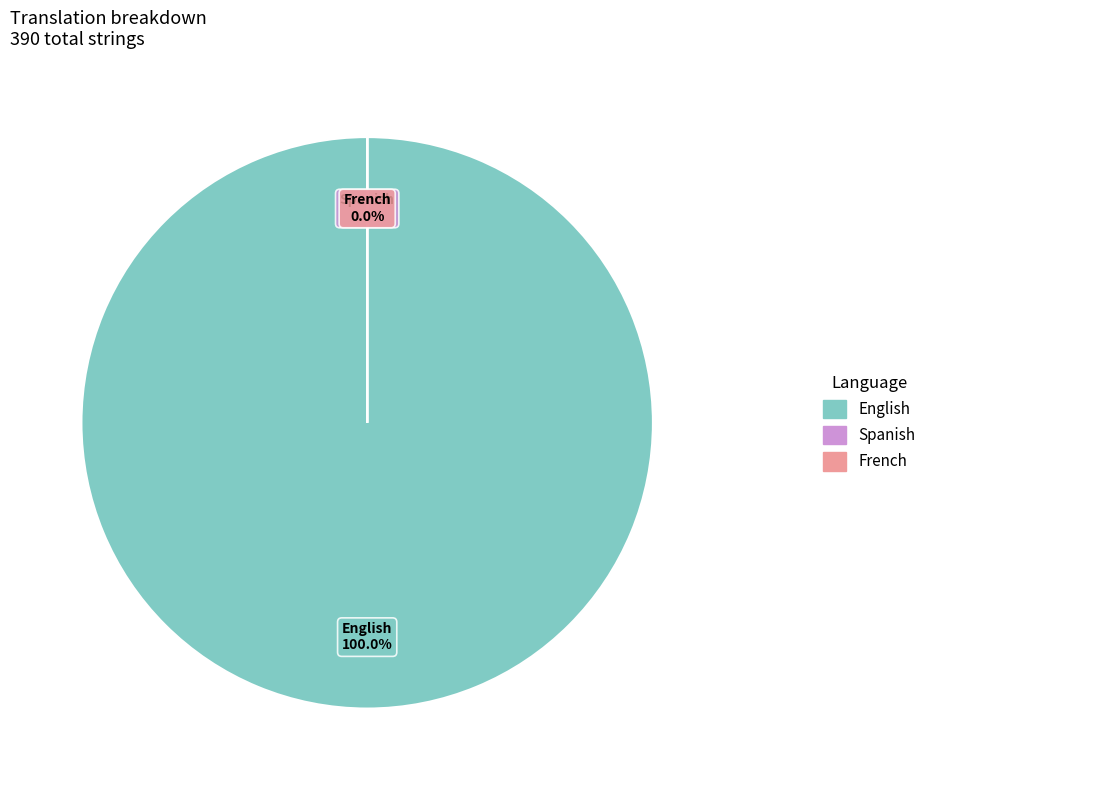

True or false: Spanish accounts for 1% of the total.

False